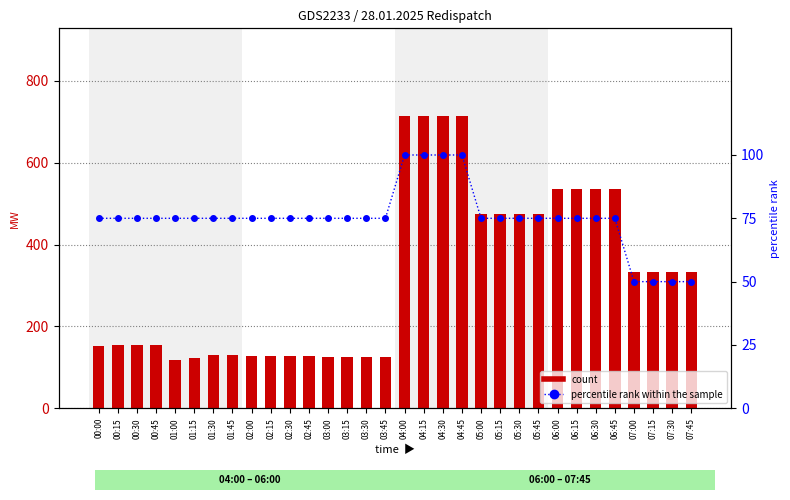

Which series has the largest range (max minus min)?

count